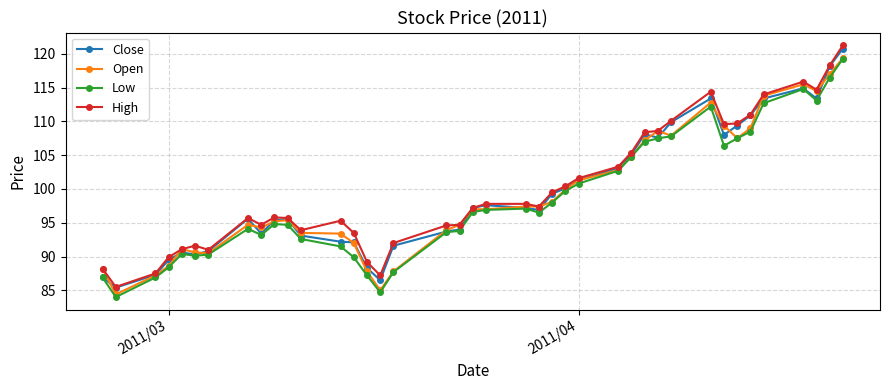

How many lines are shown in the chart?

4